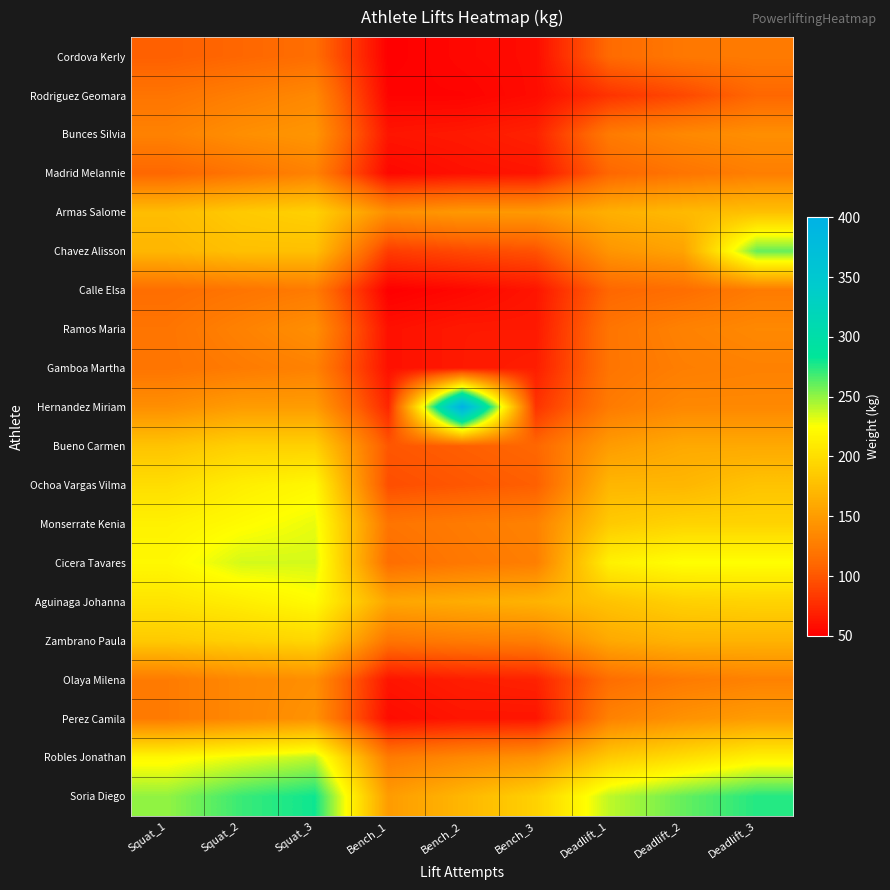

Between Bench_2 and Deadlift_3, which series saw the biggest shift?

Hernandez Miriam